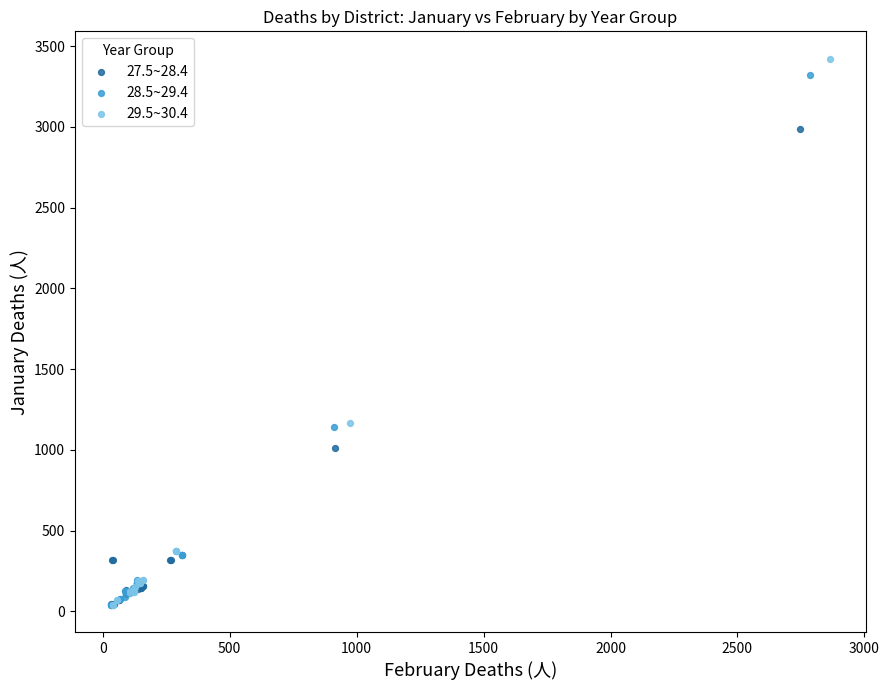

Which series has the largest Y range (max minus min)?

29.5~30.4